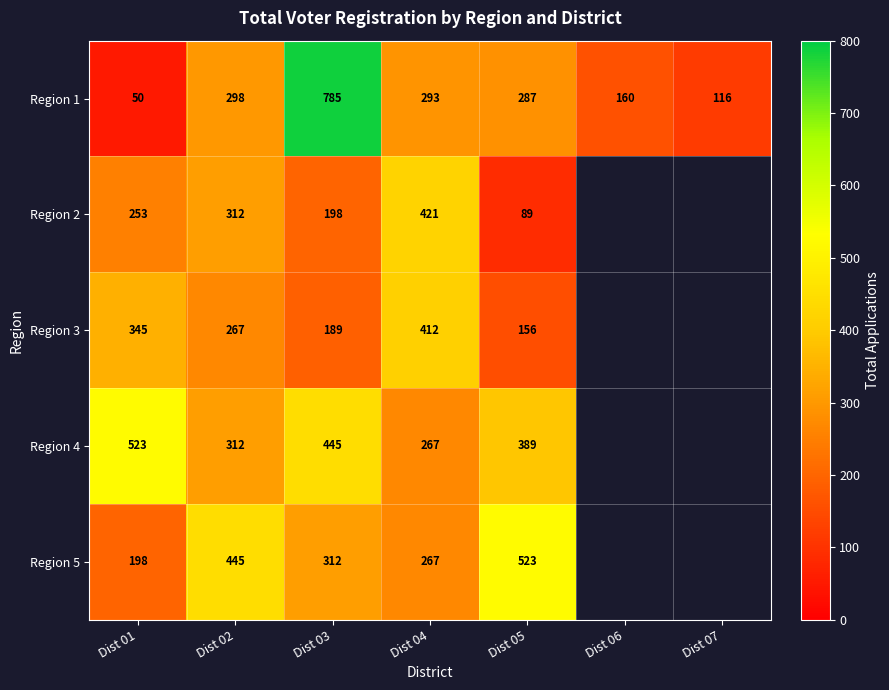

What is the total value across all series at Dist 03?

1929